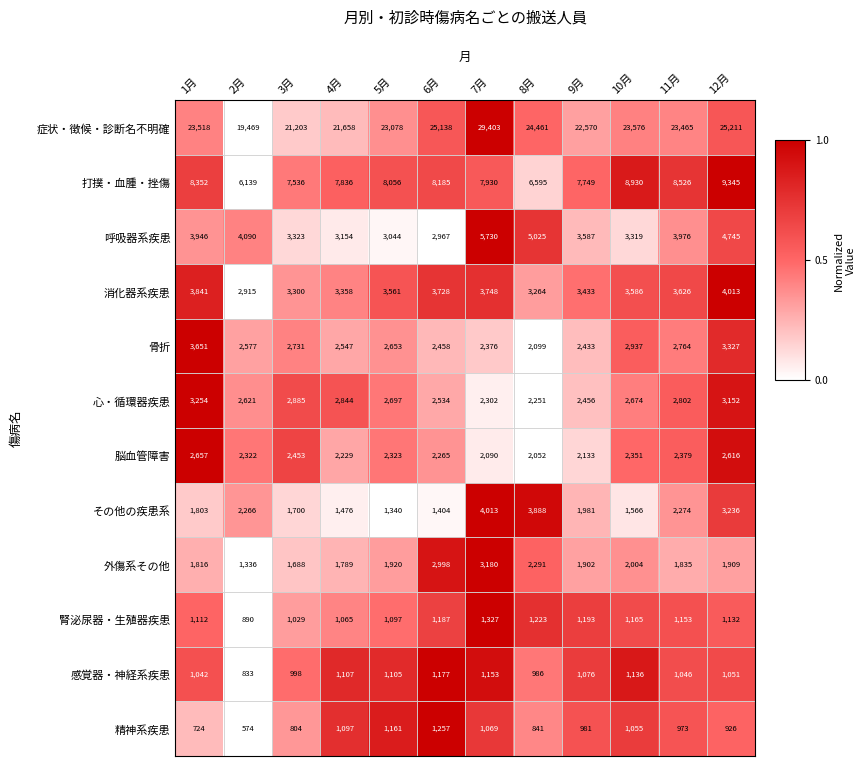

What is the difference between the maximum and second lowest values in the その他の疾患系 series?

2609